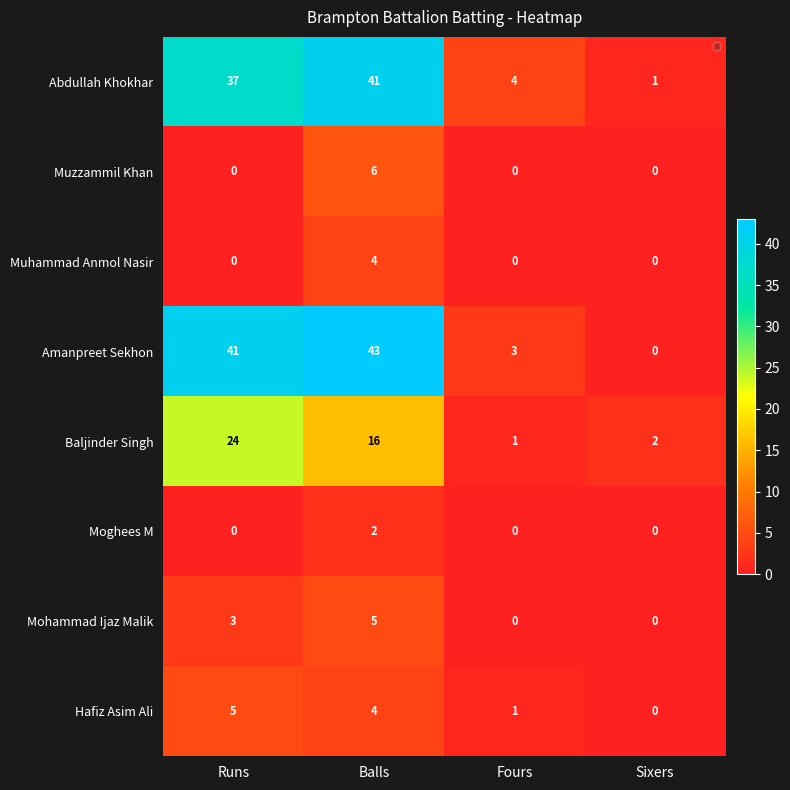

How many values in Mohammad Ijaz Malik are above zero?

2